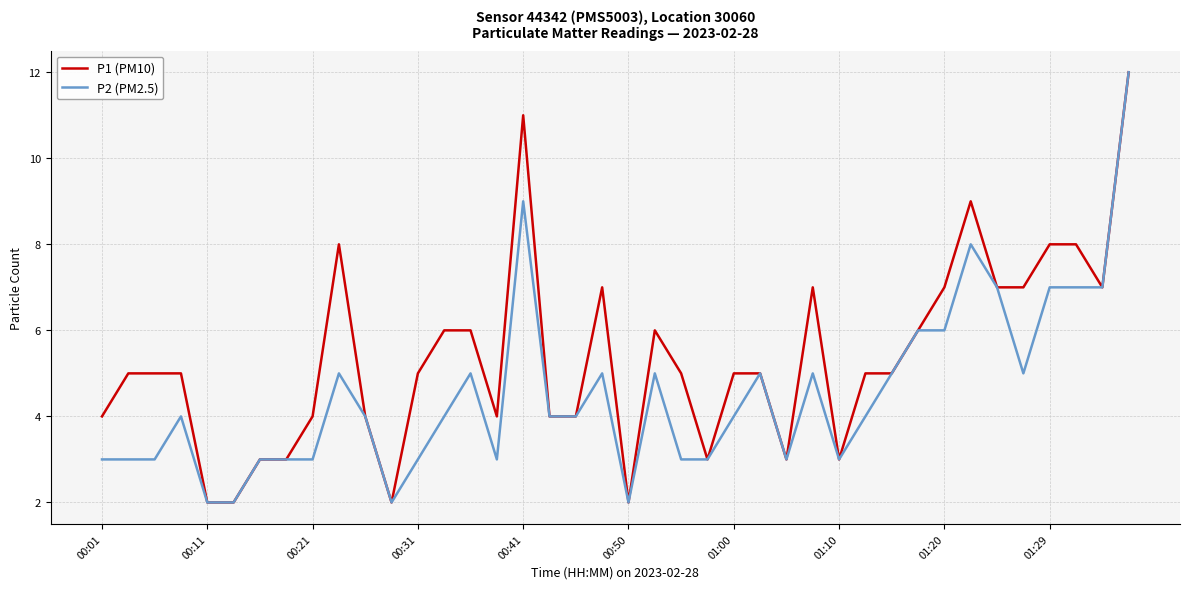

What is the maximum value shown in the chart?

12